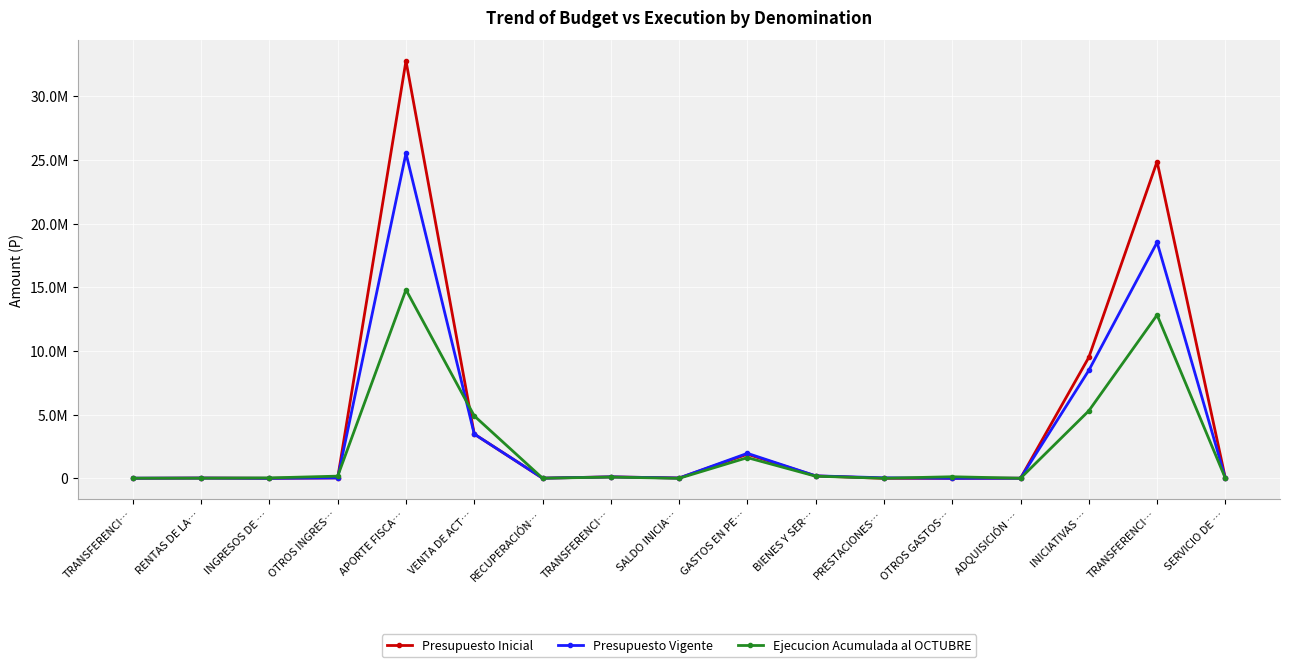

Is this an area chart (filled region under the line)?

No